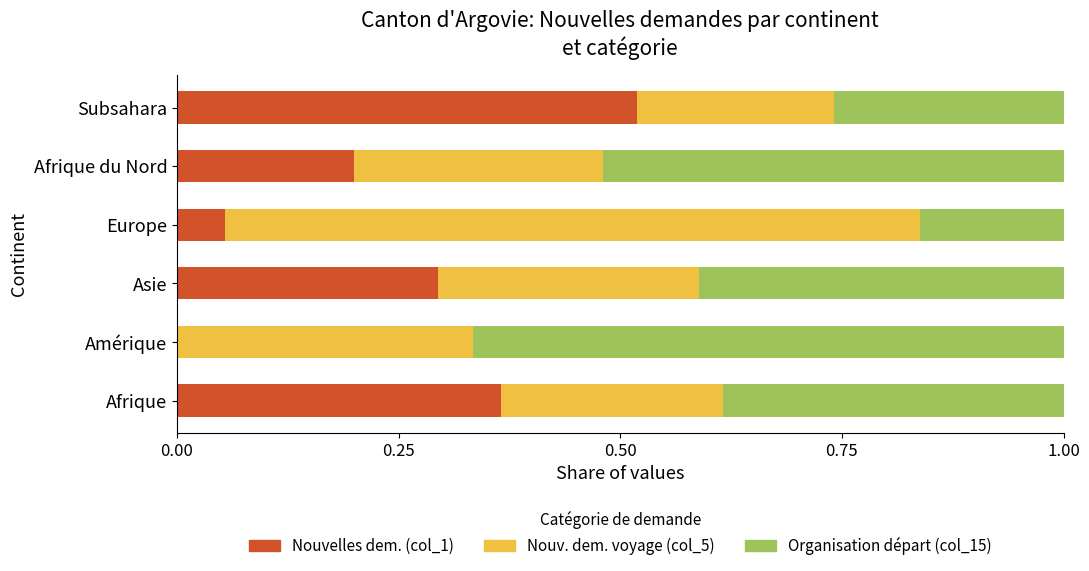

What is the total value across all series at Afrique?

1.0